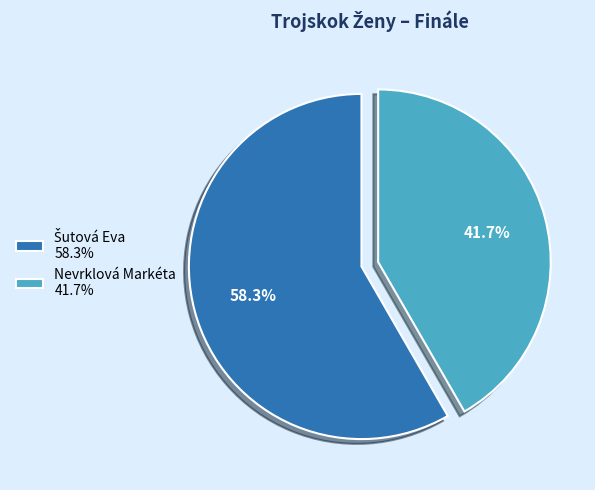

What portion of the pie excludes Nevrklová Markéta 41.7%?

58.3%